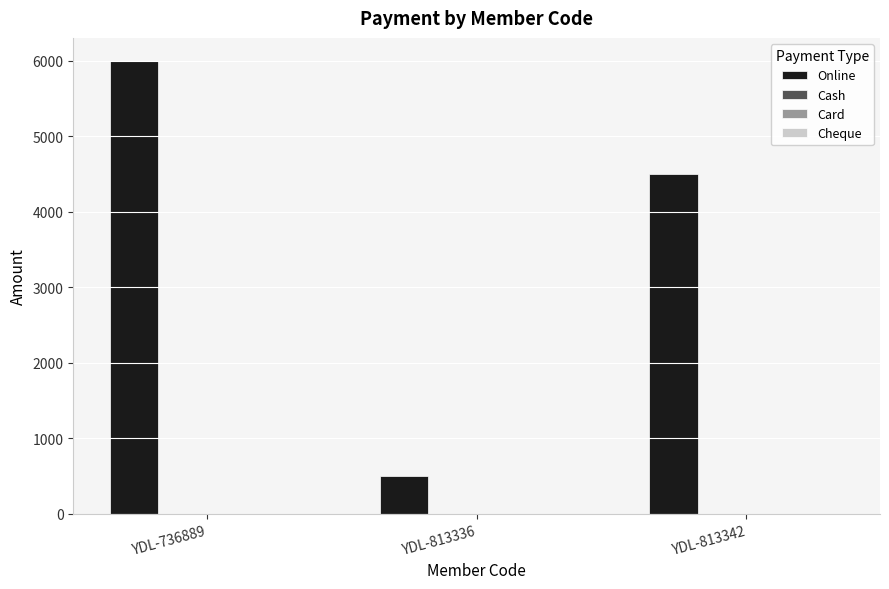

What is the maximum value shown in the chart?

6000